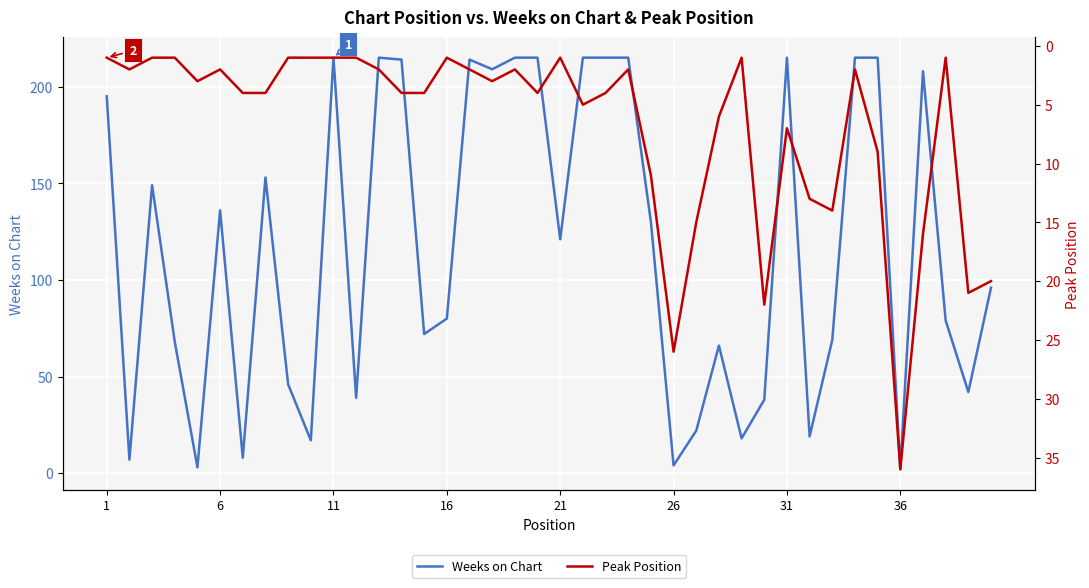

List the series in order of their peak value, highest first.

Weeks on Chart, Peak Position